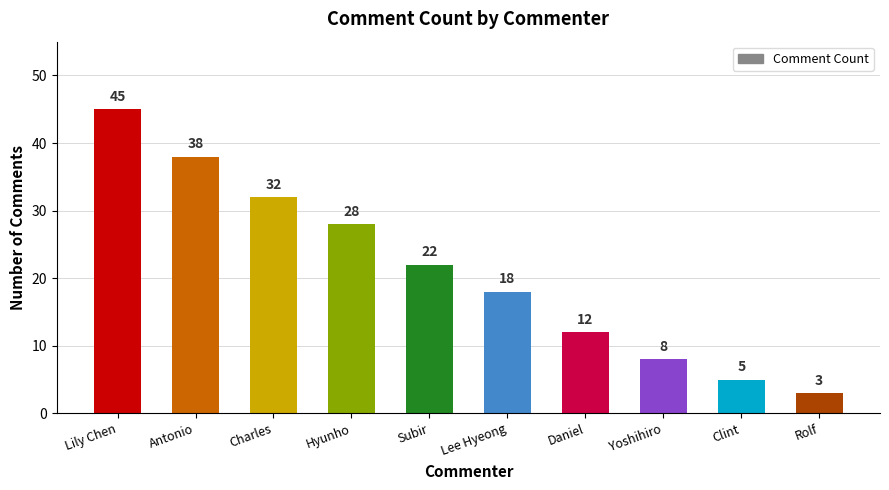

At which category does the chart reach its peak across all series?

Lily Chen